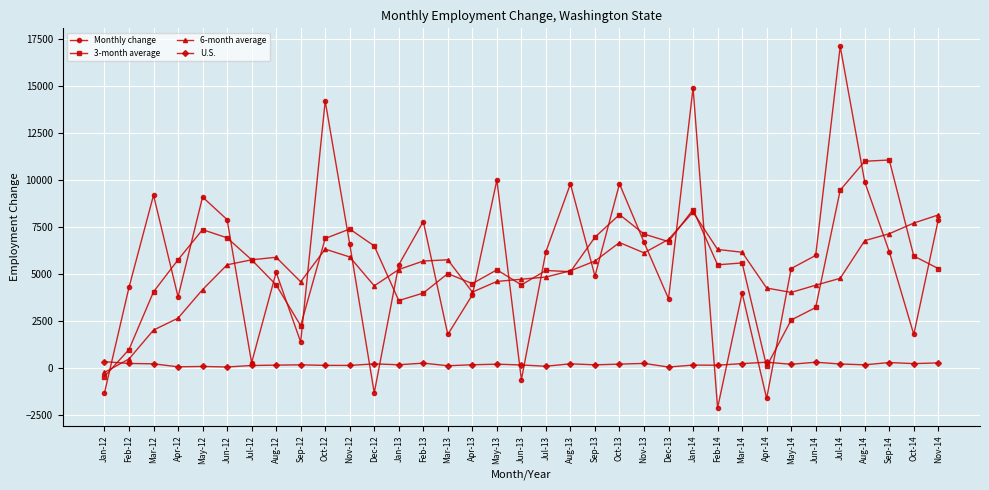

What is the label of the 26th point from the left?

Feb-14